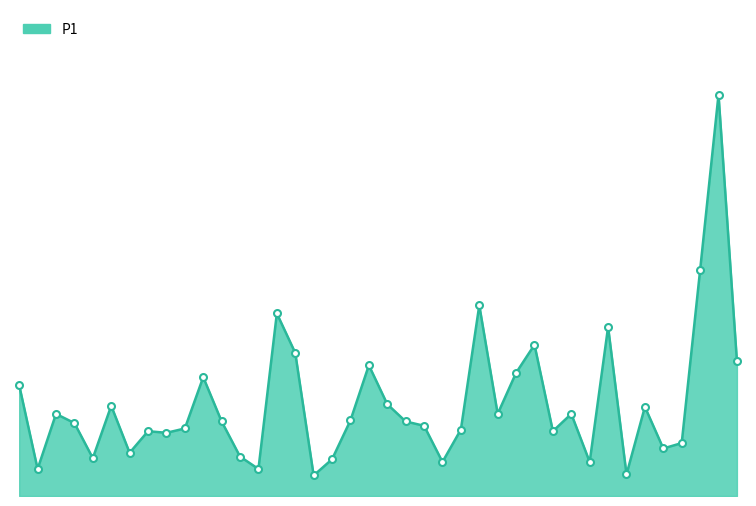

What is the average value?

1.7